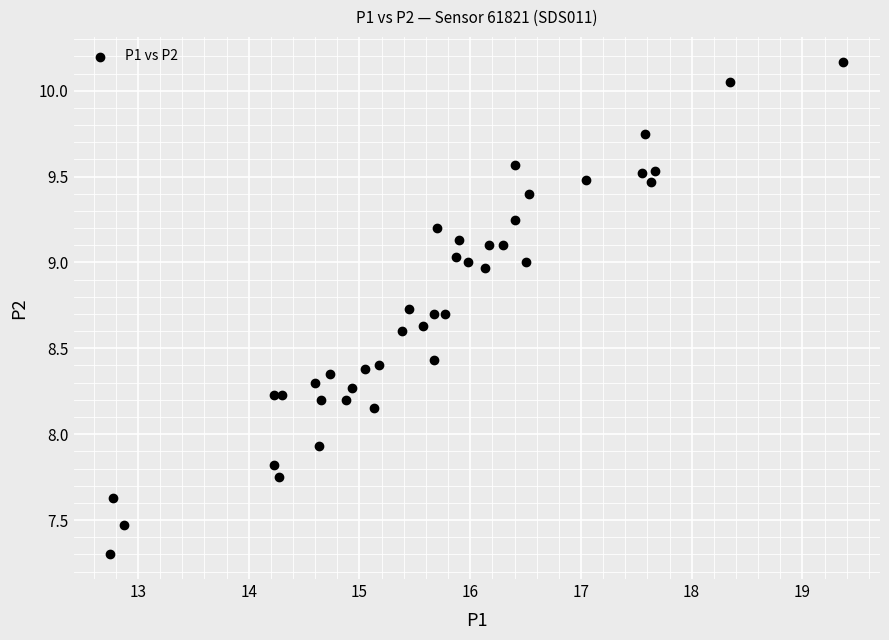

What Y value in the scatter plot is closest to 8?

7.9